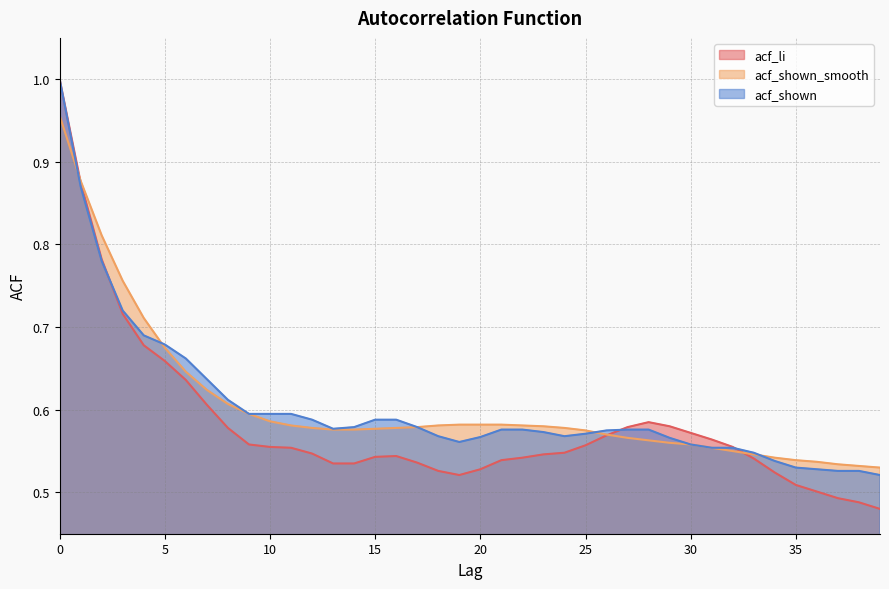

What is the minimum value for acf_li?

0.5